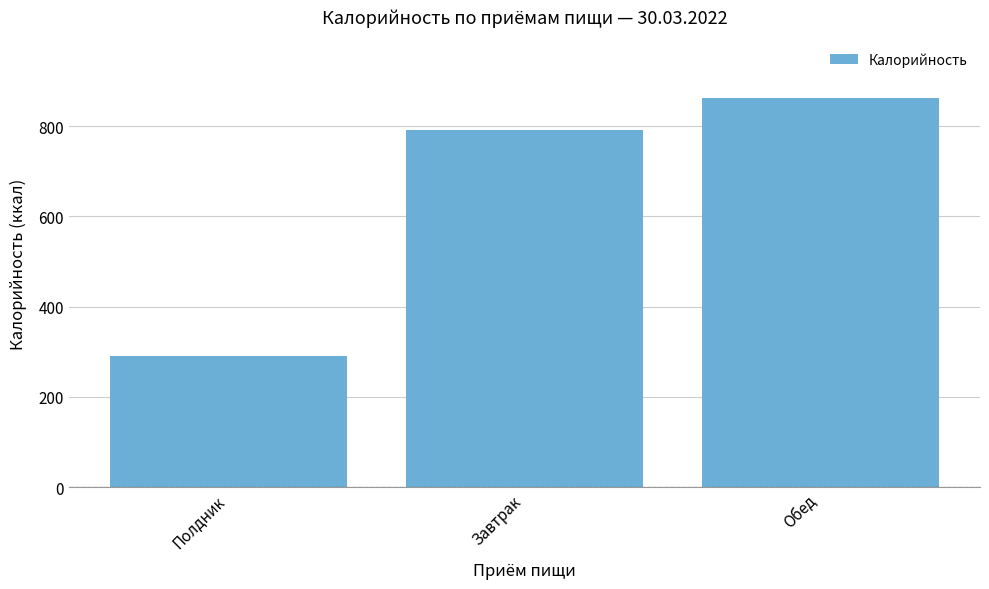

True or false: the data shows 290 at Полдник.

True